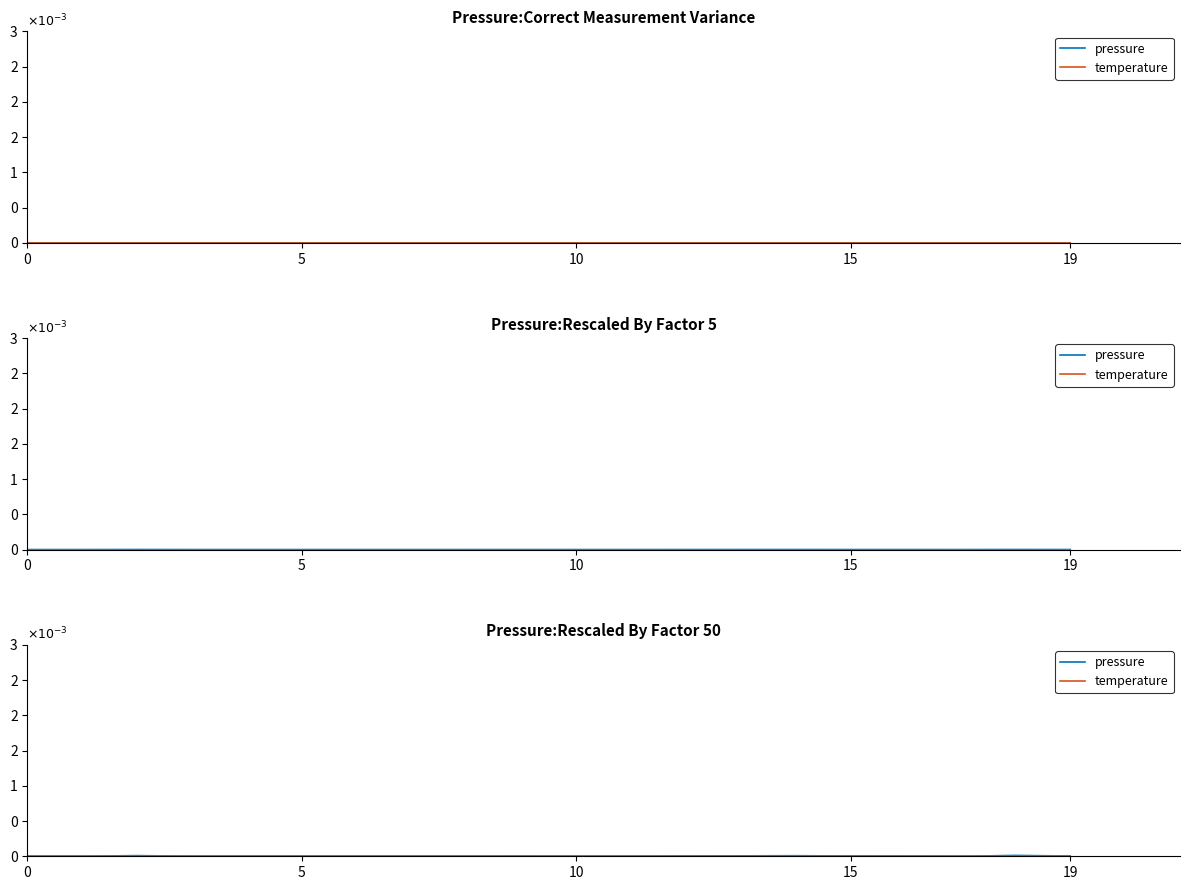

True or false: temperature and pressure intersect in this chart.

False